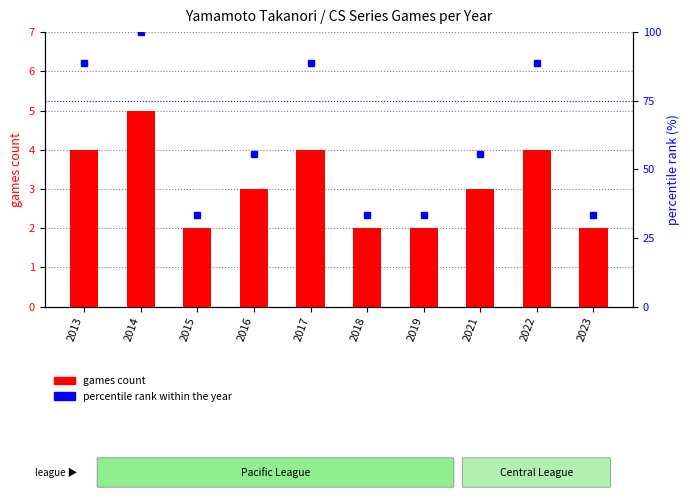

What is the value of the percentile rank within the year bar at the 4th from the left?

55.6